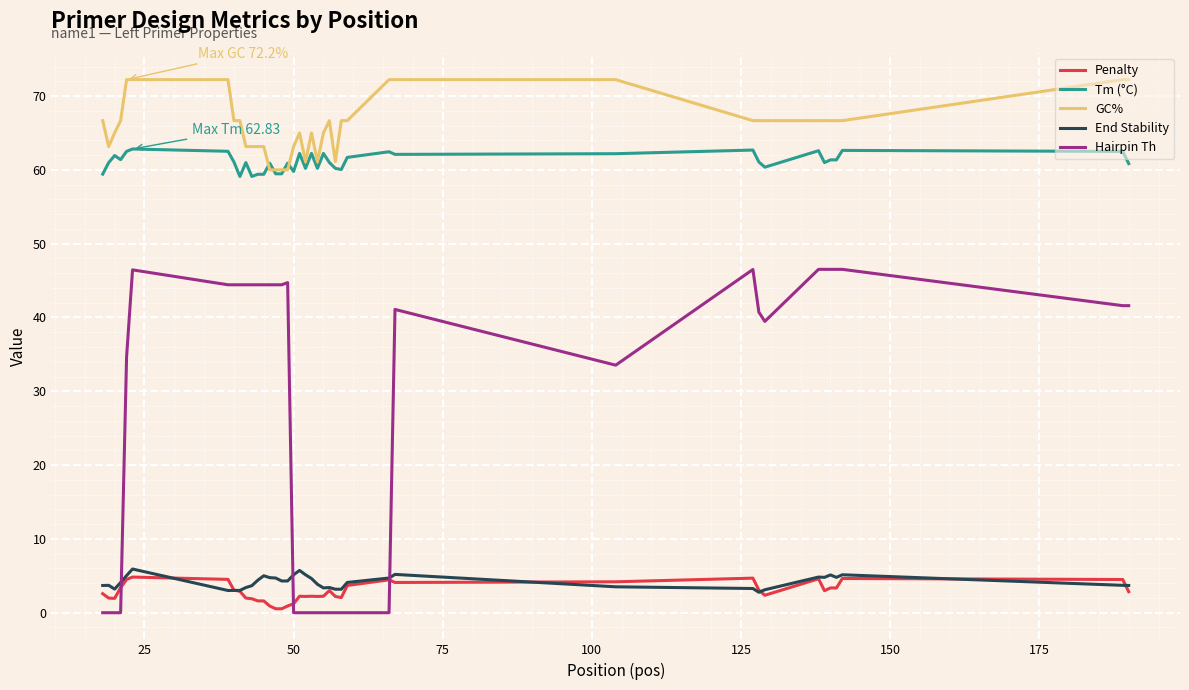

What is the highest value of the End Stability series?

5.9